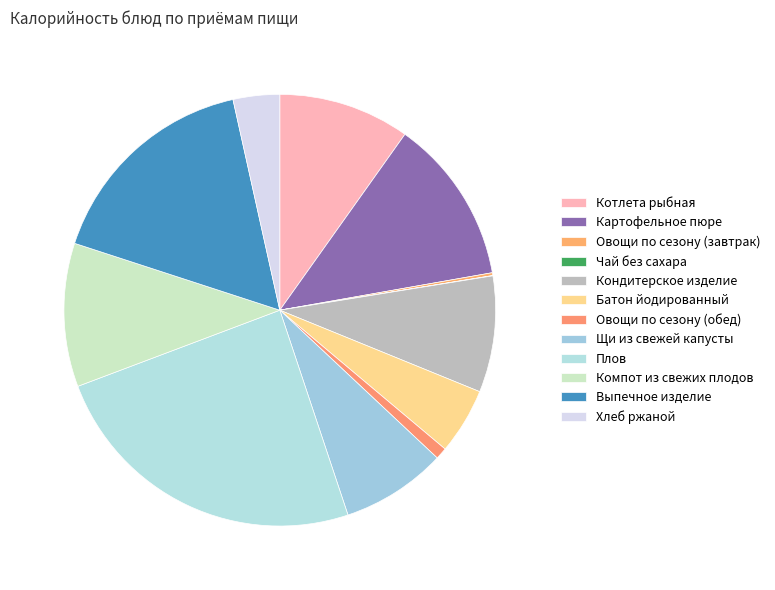

To the nearest percent, what portion does Плов represent?

24%